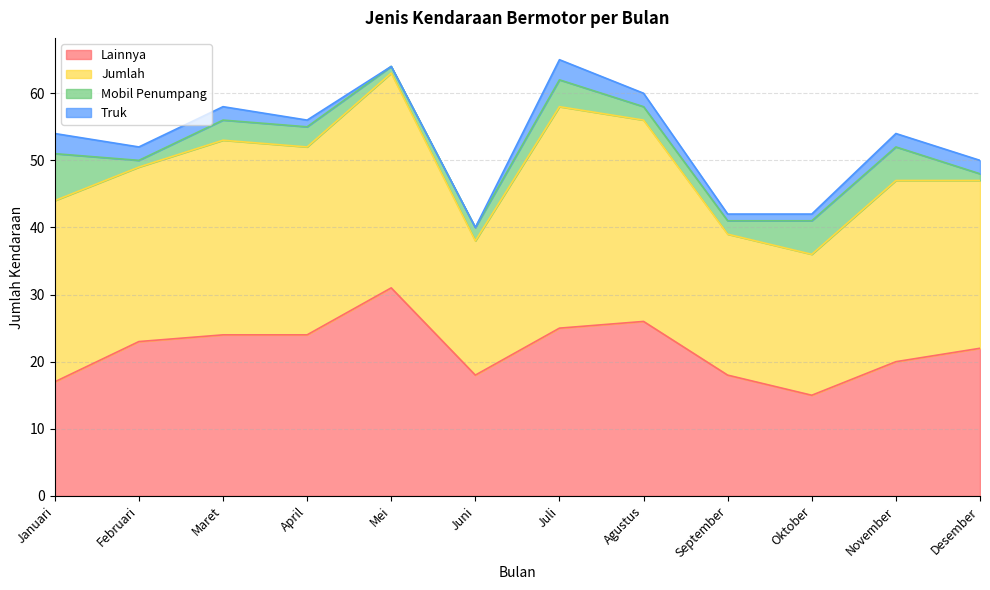

What is the difference between the highest and lowest values at Juli?

40